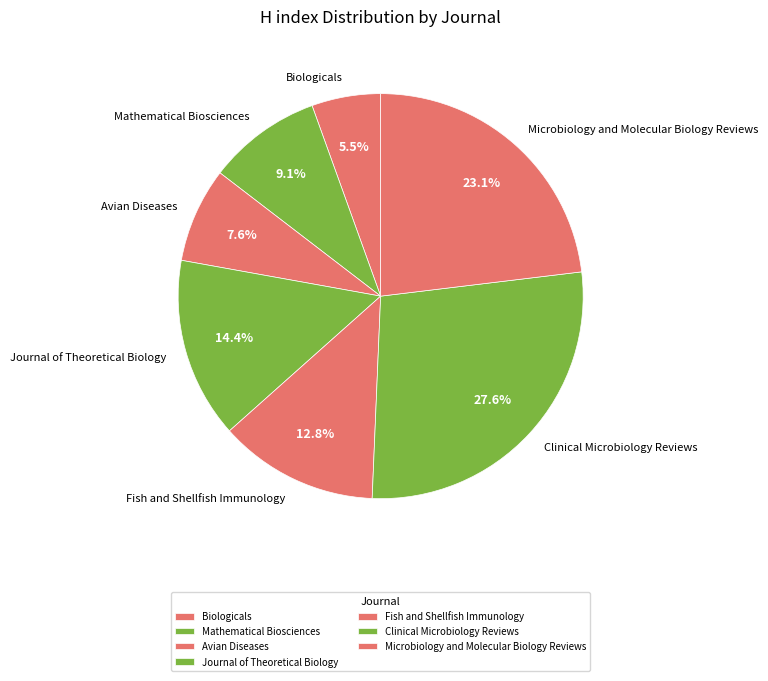

Which has a higher value, Biologicals or Clinical Microbiology Reviews?

Clinical Microbiology Reviews